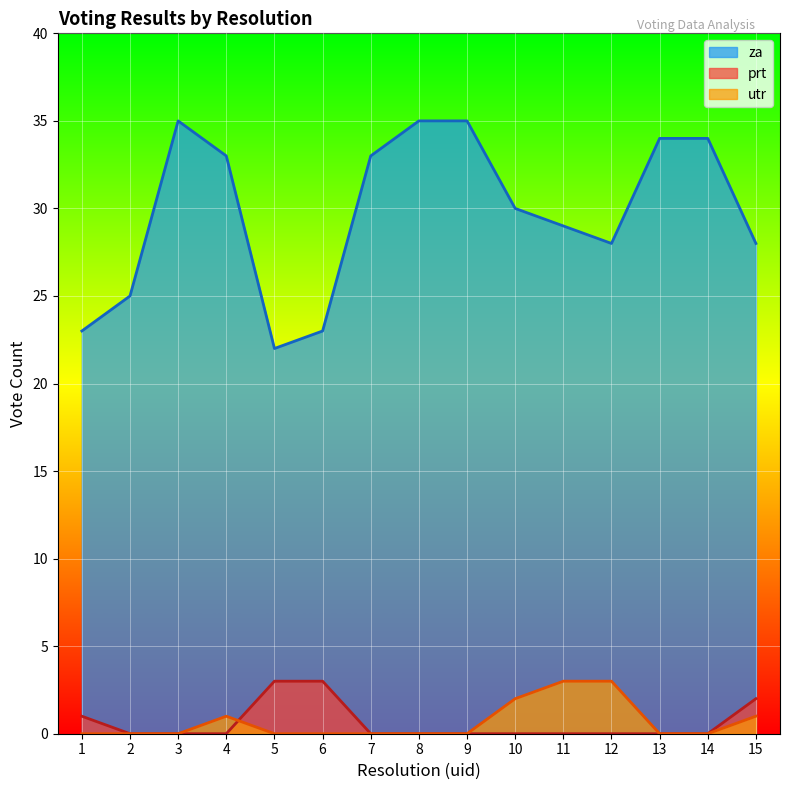

How many lines are shown in the chart?

3